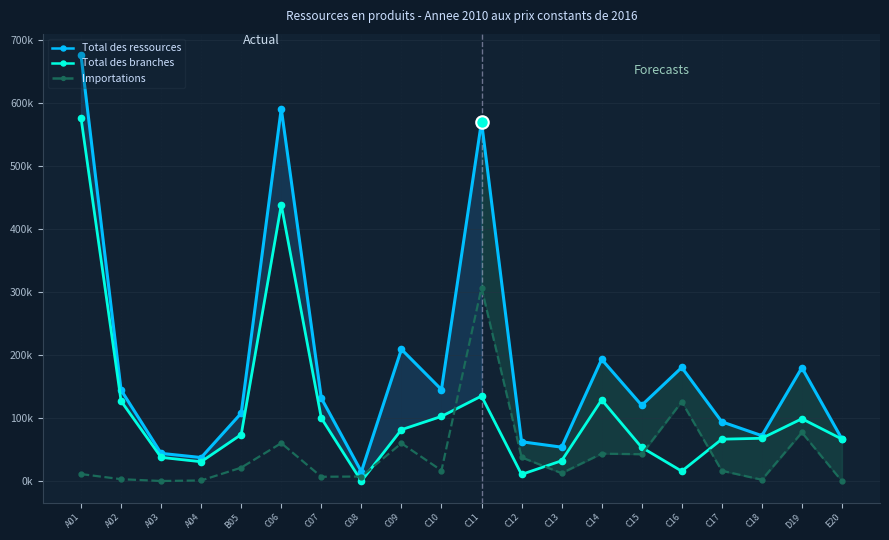

At C18, list the series in order from largest to smallest.

Total des ressources, Total des branches, Importations